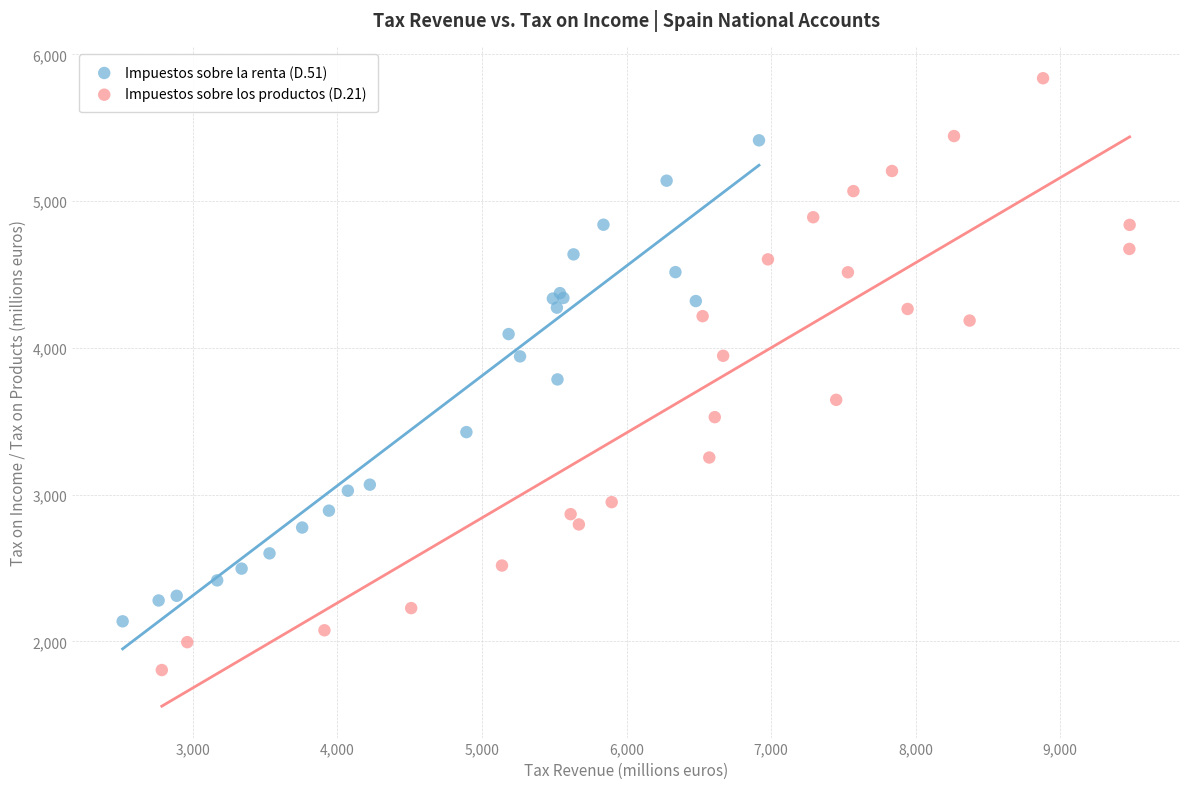

What are all the series names shown in the legend?

Impuestos sobre la renta (D.51), Impuestos sobre los productos (D.21)